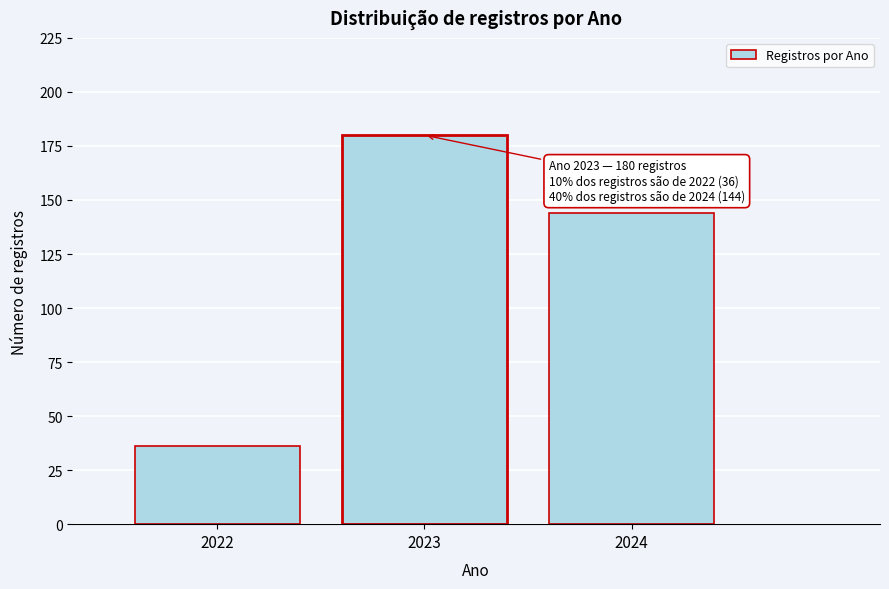

Reading right to left, list all the values displayed in this chart.

2024=144	2023=180	2022=36